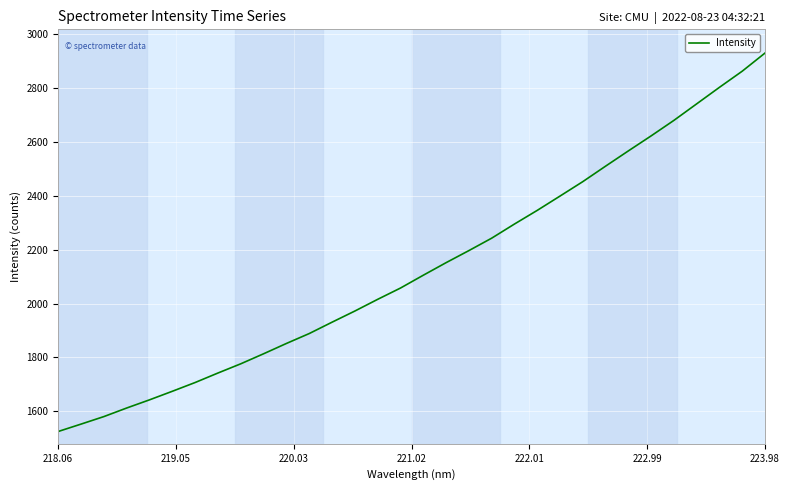

What is the difference between the maximum and minimum values?

1406.3